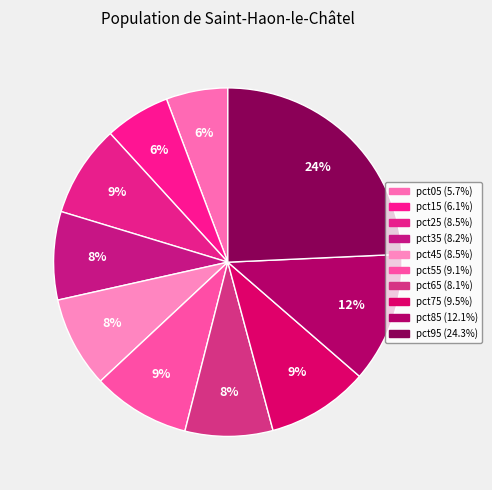

How many segments does this pie chart have?

10